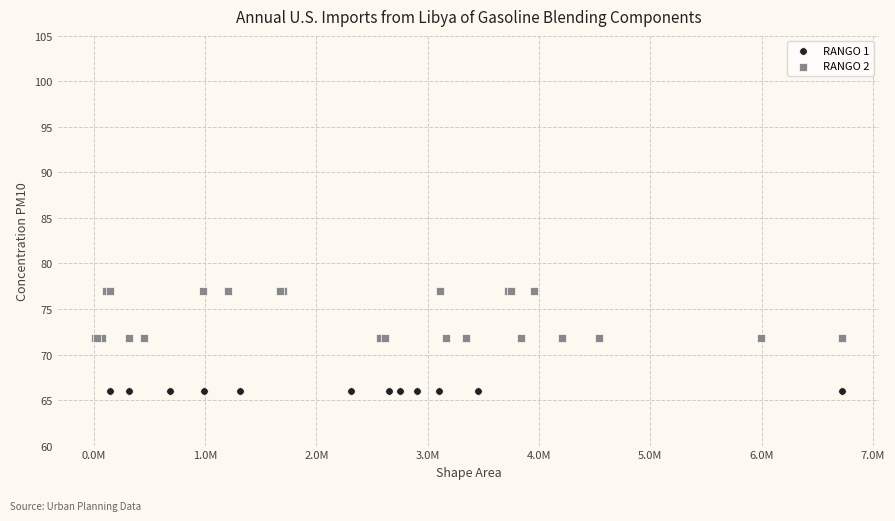

Which series reaches the maximum Y coordinate?

RANGO 2